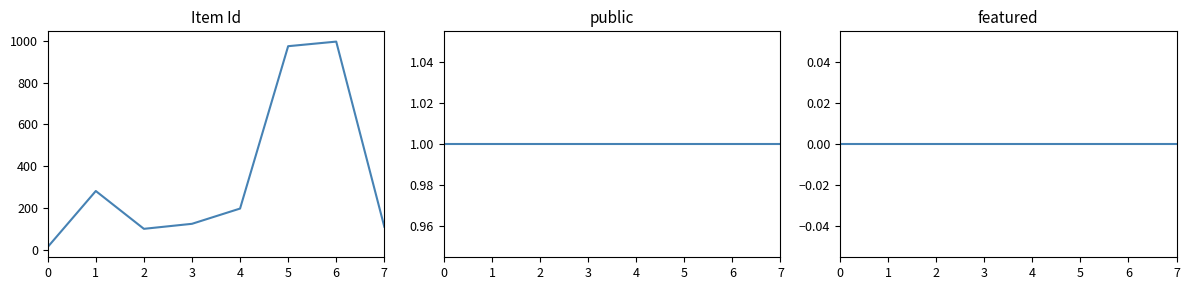

Is the value of Item Id at 6 greater than the value of featured at 7?

Yes